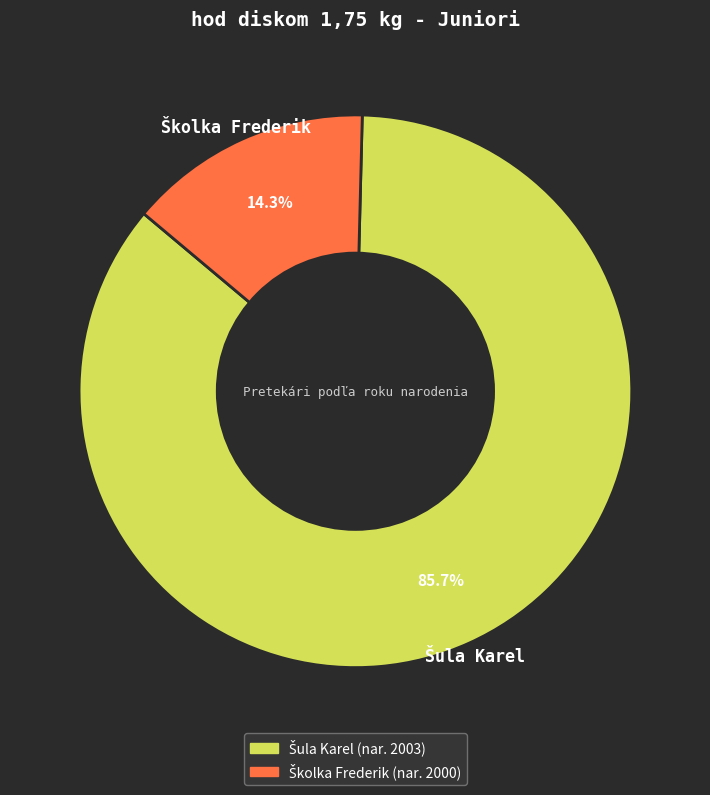

How many segments does this pie chart have?

2